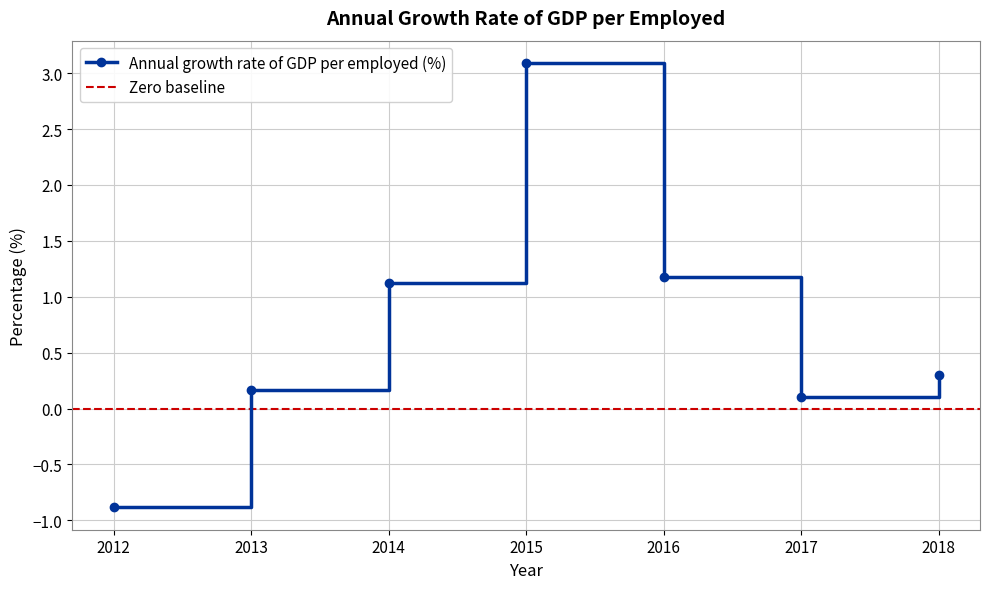

At which category does the chart reach its minimum across all series?

2012